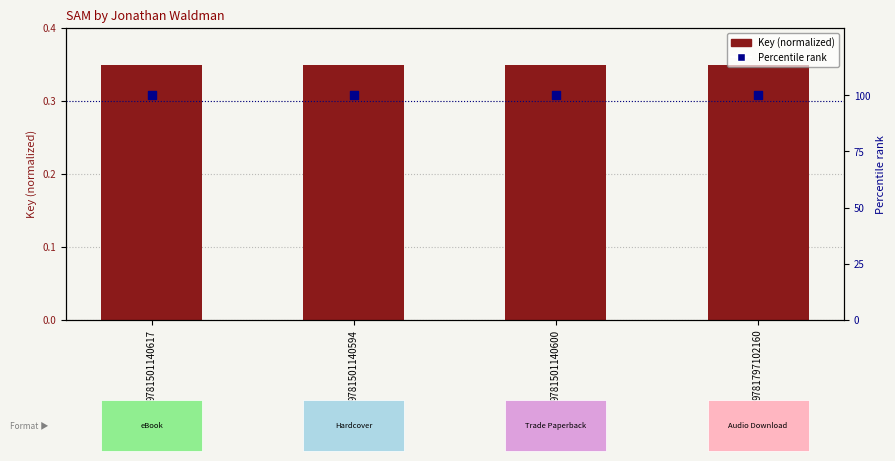

Is the value of Key (normalized) at 9781501140600 greater than the value of Percentile rank at 9781797102160?

No